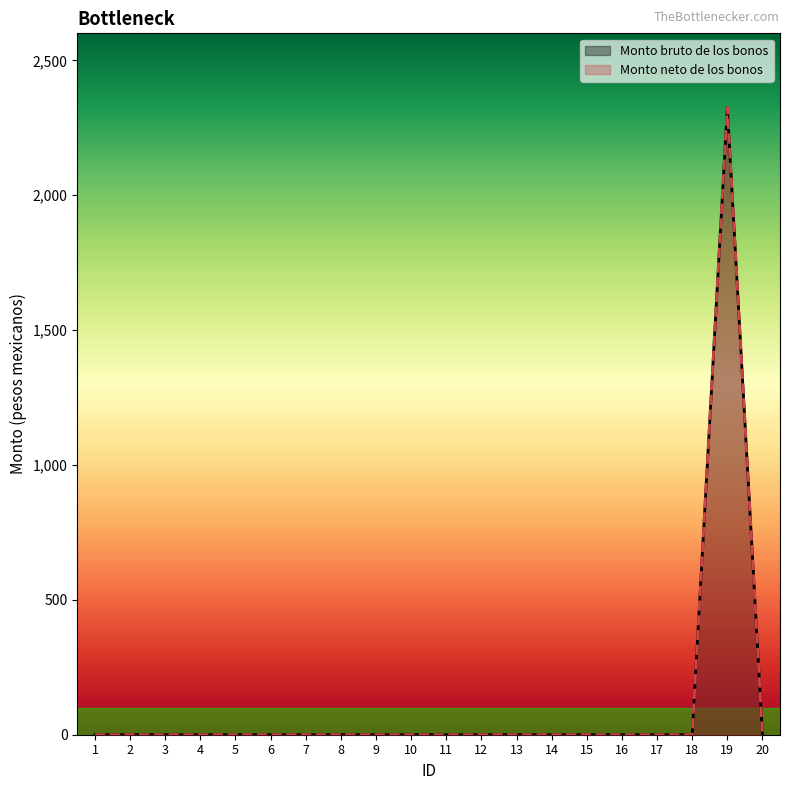

True or false: Monto bruto de los bonos and Monto neto de los bonos cross at least once.

False